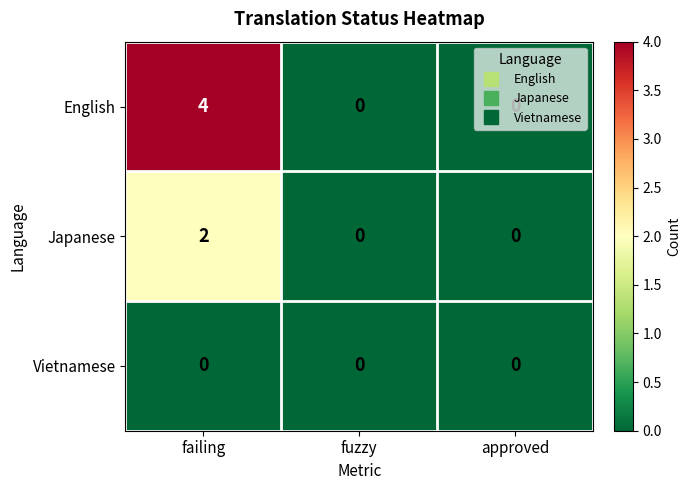

What is the difference between the English values at approved and failing?

4